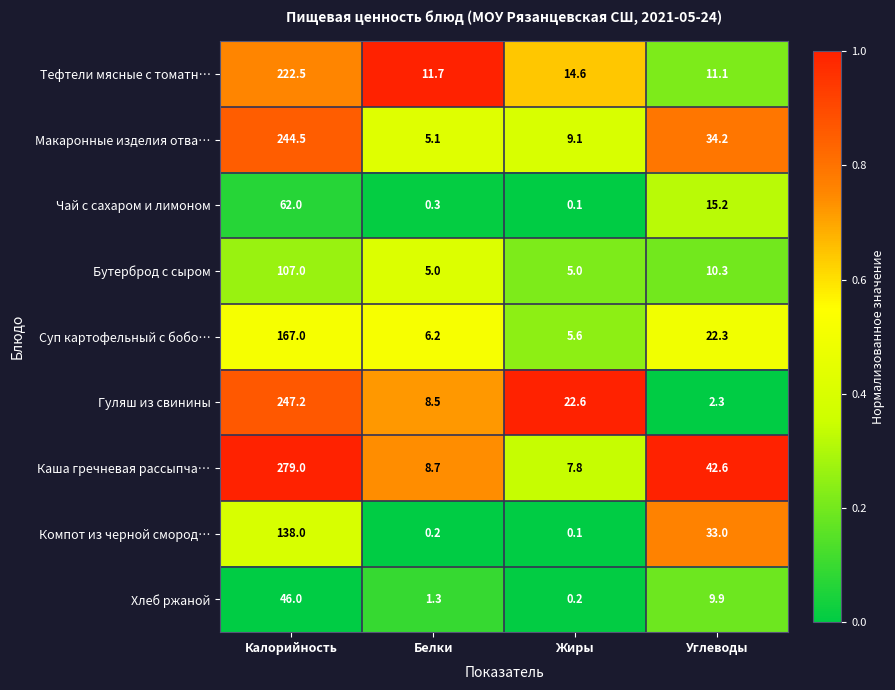

Which series changed the most between Белки and Жиры?

Гуляш из свинины